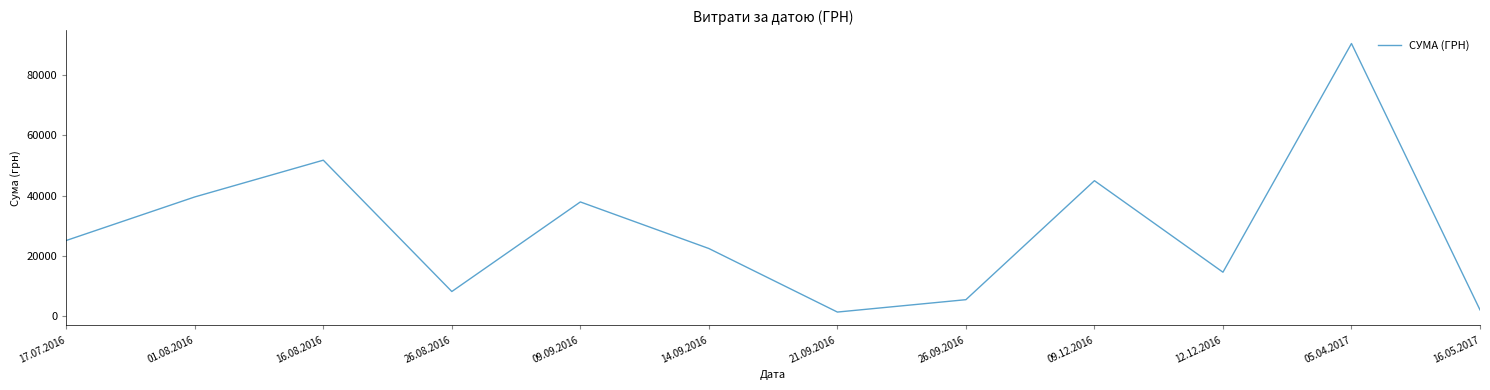

The value at 05.04.2017 is 21937.0. True or false?

False